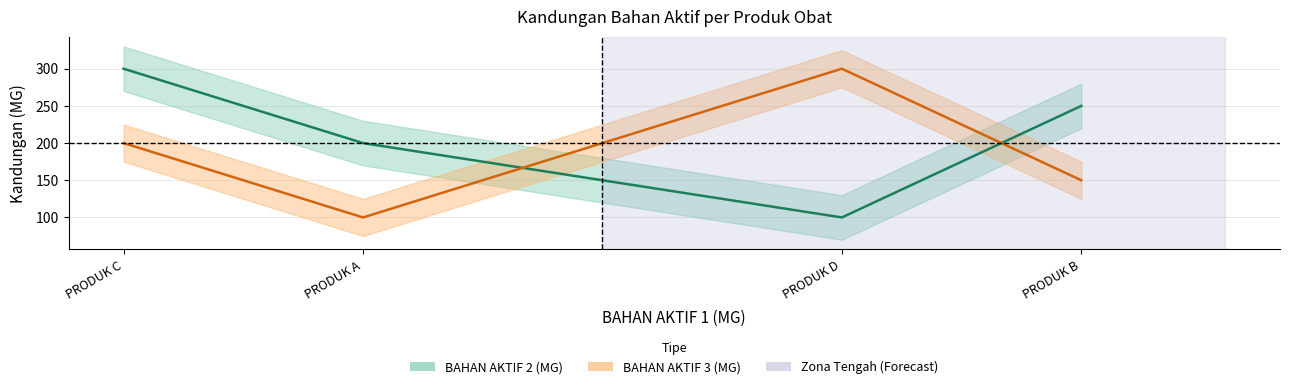

What is the sum of the BAHAN AKTIF 3 (MG) values at PRODUK D and PRODUK C?

500